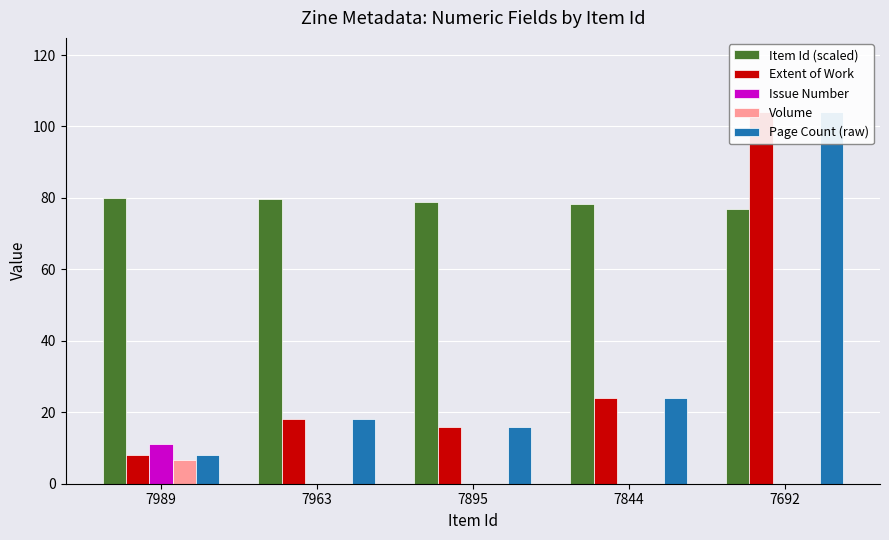

How many values in the Item Id (scaled) series are below 78?

1